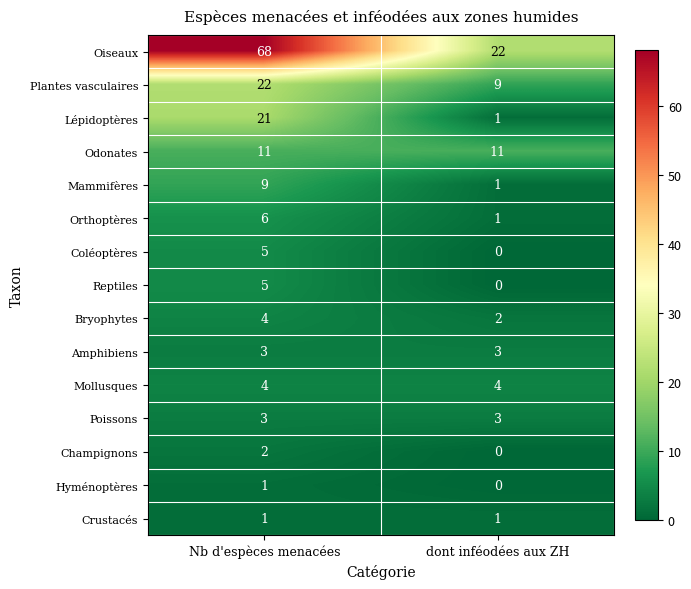

Reading left to right, list all the values displayed in this chart.

Oiseaux: Nb d'espèces menacées=68	dont inféodées aux ZH=22
Plantes vasculaires: Nb d'espèces menacées=22	dont inféodées aux ZH=9
Lépidoptères: Nb d'espèces menacées=21	dont inféodées aux ZH=1
Odonates: Nb d'espèces menacées=11	dont inféodées aux ZH=11
Mammifères: Nb d'espèces menacées=9	dont inféodées aux ZH=1
Orthoptères: Nb d'espèces menacées=6	dont inféodées aux ZH=1
Coléoptères: Nb d'espèces menacées=5	dont inféodées aux ZH=0
Reptiles: Nb d'espèces menacées=5	dont inféodées aux ZH=0
Bryophytes: Nb d'espèces menacées=4	dont inféodées aux ZH=2
Amphibiens: Nb d'espèces menacées=3	dont inféodées aux ZH=3
Mollusques: Nb d'espèces menacées=4	dont inféodées aux ZH=4
Poissons: Nb d'espèces menacées=3	dont inféodées aux ZH=3
Champignons: Nb d'espèces menacées=2	dont inféodées aux ZH=0
Hyménoptères: Nb d'espèces menacées=1	dont inféodées aux ZH=0
Crustacés: Nb d'espèces menacées=1	dont inféodées aux ZH=1